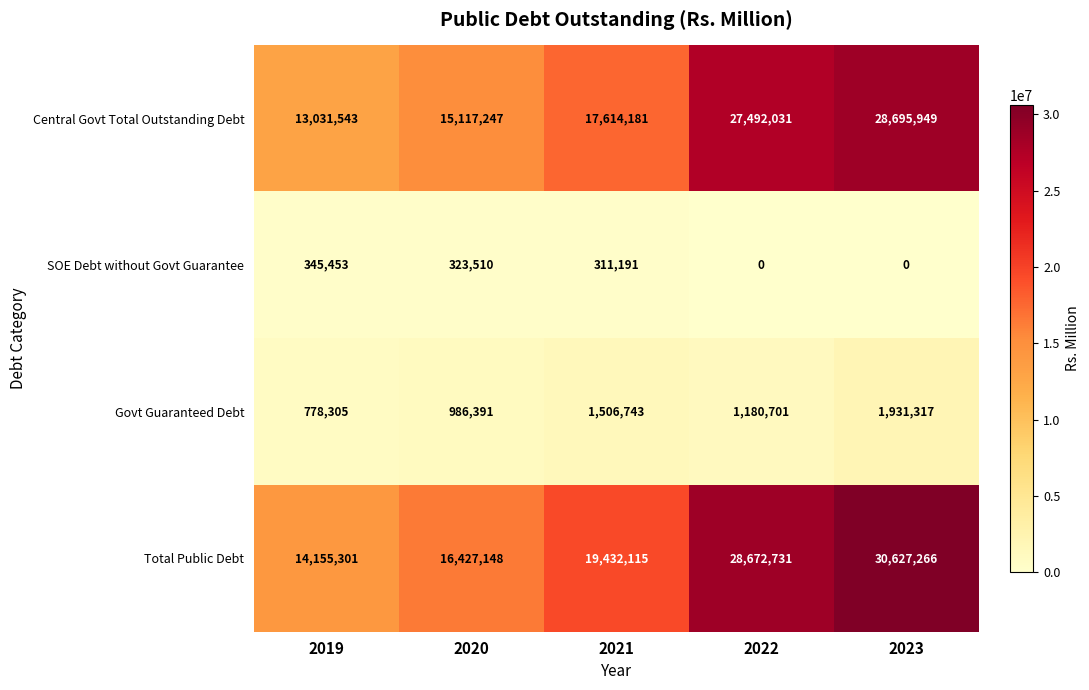

Reading right to left, list all the values displayed in this chart.

Central Govt Total Outstanding Debt: 2023=28695949	2022=27492031	2021=17614181	2020=15117247	2019=13031543
SOE Debt without Govt Guarantee: 2023=0	2022=0	2021=311191	2020=323510	2019=345453
Govt Guaranteed Debt: 2023=1931317	2022=1180701	2021=1506743	2020=986391	2019=778305
Total Public Debt: 2023=30627266	2022=28672731	2021=19432115	2020=16427148	2019=14155301